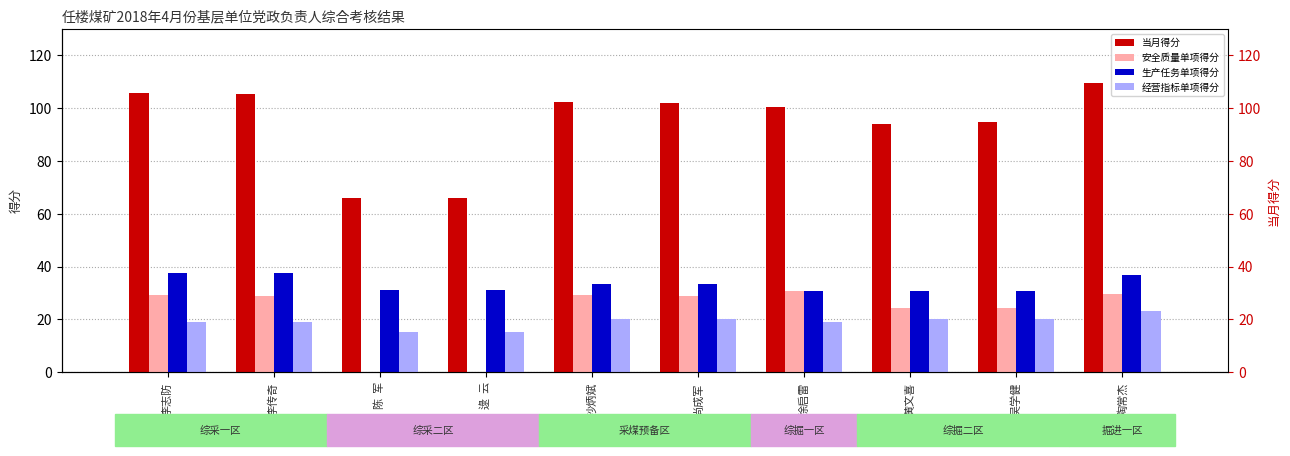

The 生产任务单项得分 series shows 37.6 at 李志防. True or false?

True